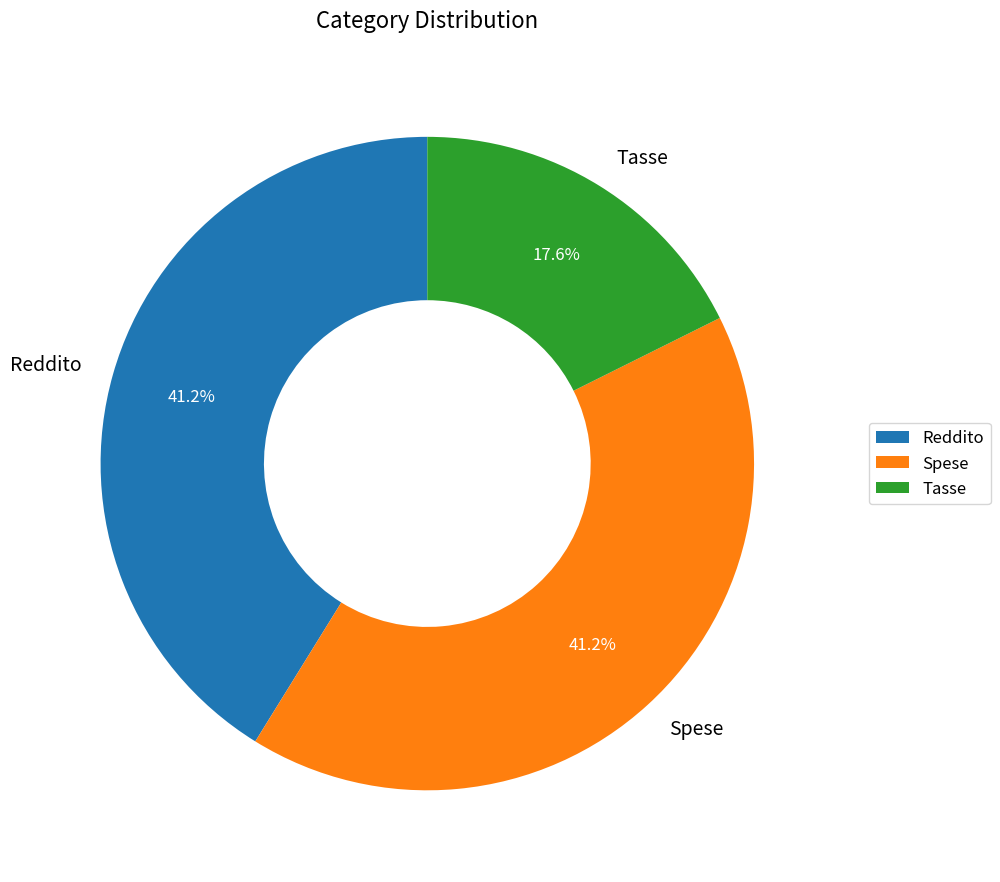

To the nearest percent, what is the average slice percentage?

33%